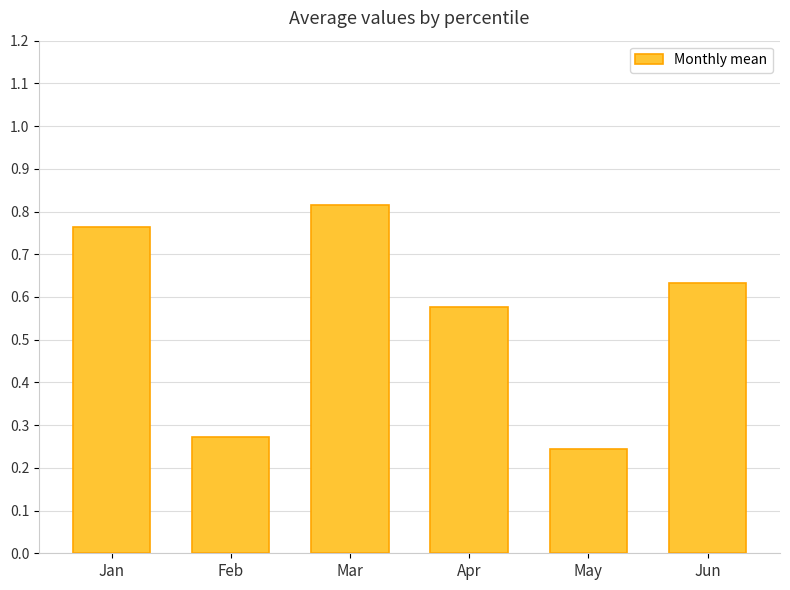

True or false: the data shows 0.5 at Mar.

False